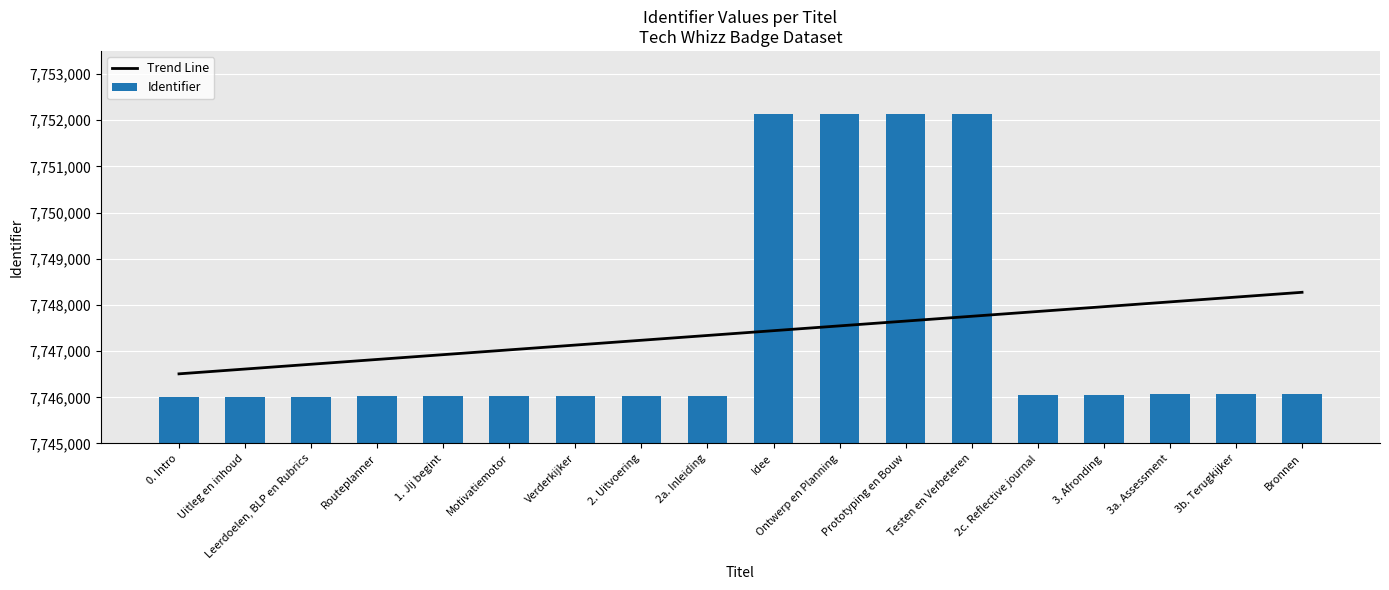

Which label corresponds to the largest value in the chart?

Testen en Verbeteren